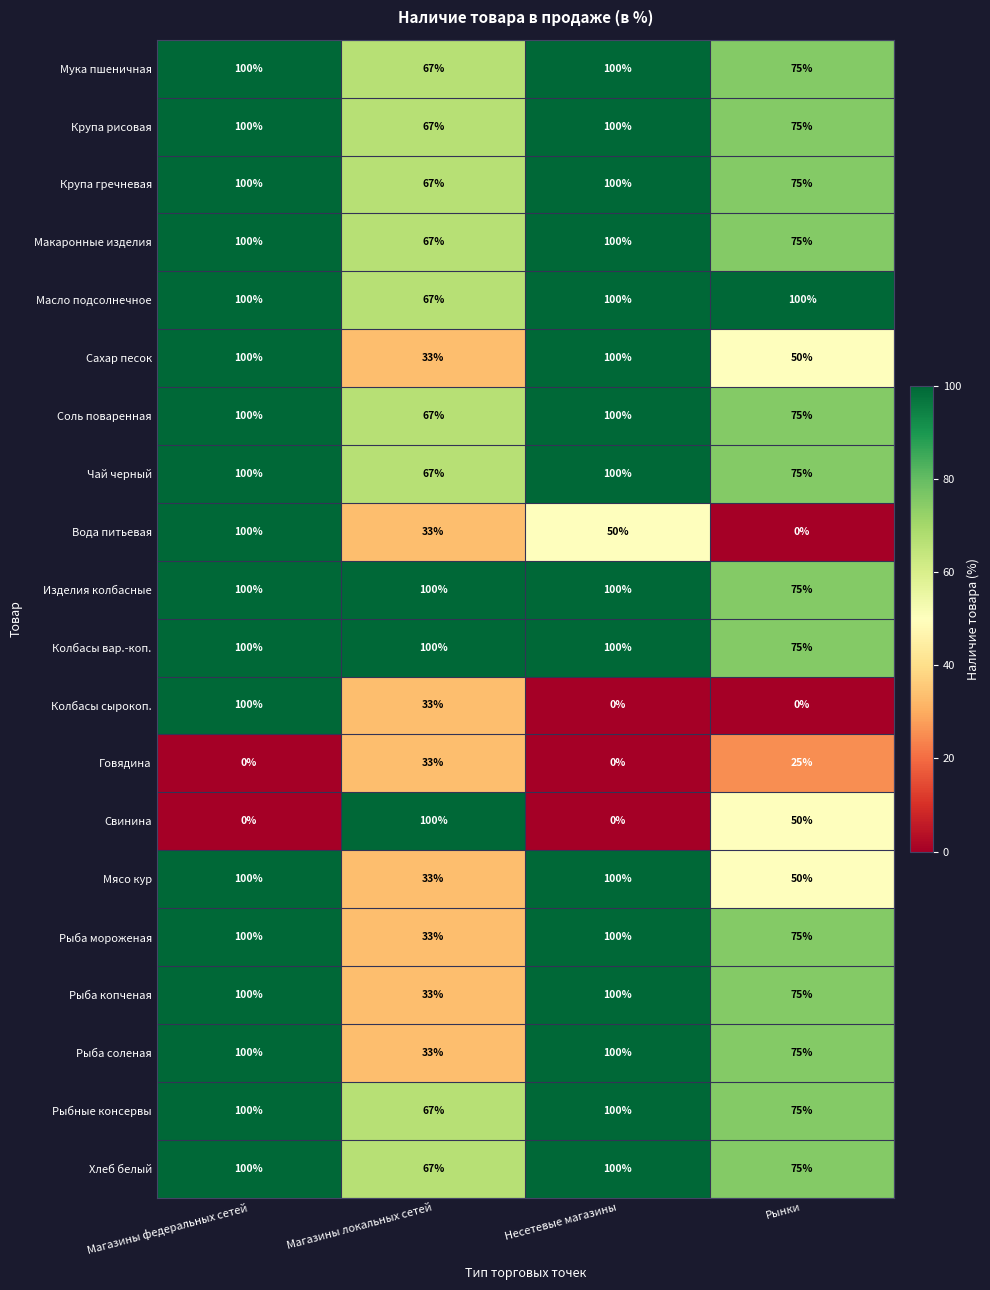

At which label is Макаронные изделия closest to 83?

Рынки